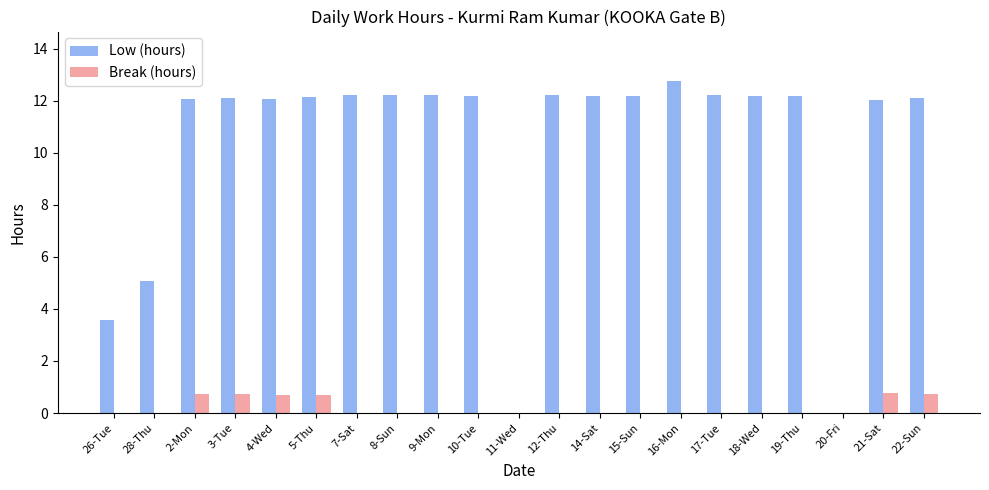

What is the sum of all Break (hours) values?

4.4